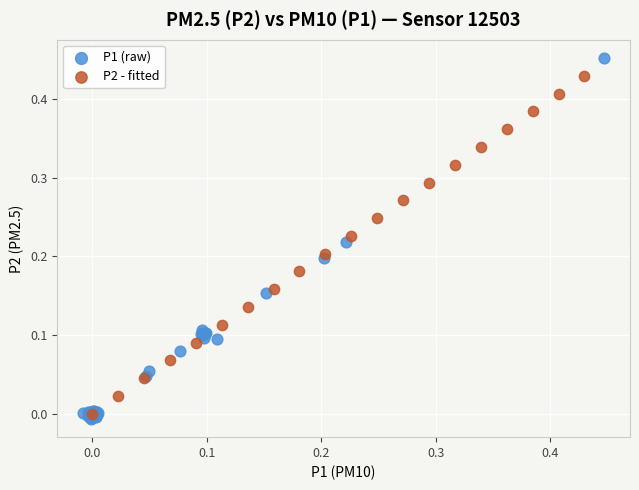

Which series has the widest spread of Y values?

P1 (raw)